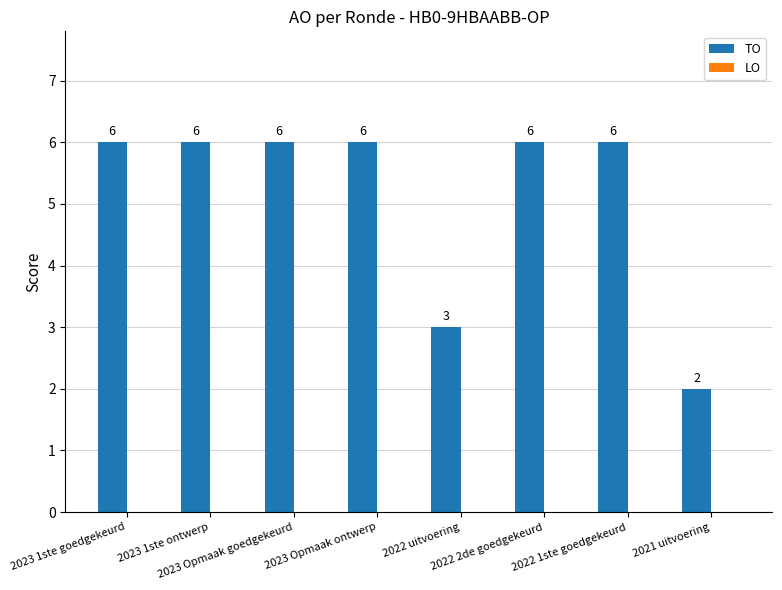

What is the greatest value displayed?

6